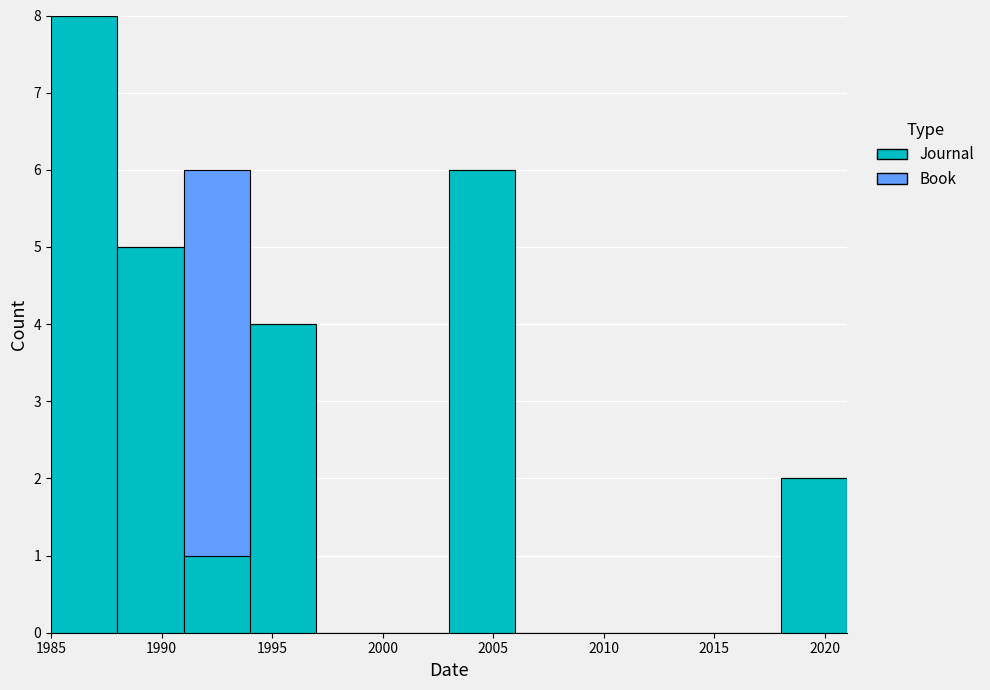

Which range on the x-axis has the tallest stacked bar (by total height)?

1985 to 1988